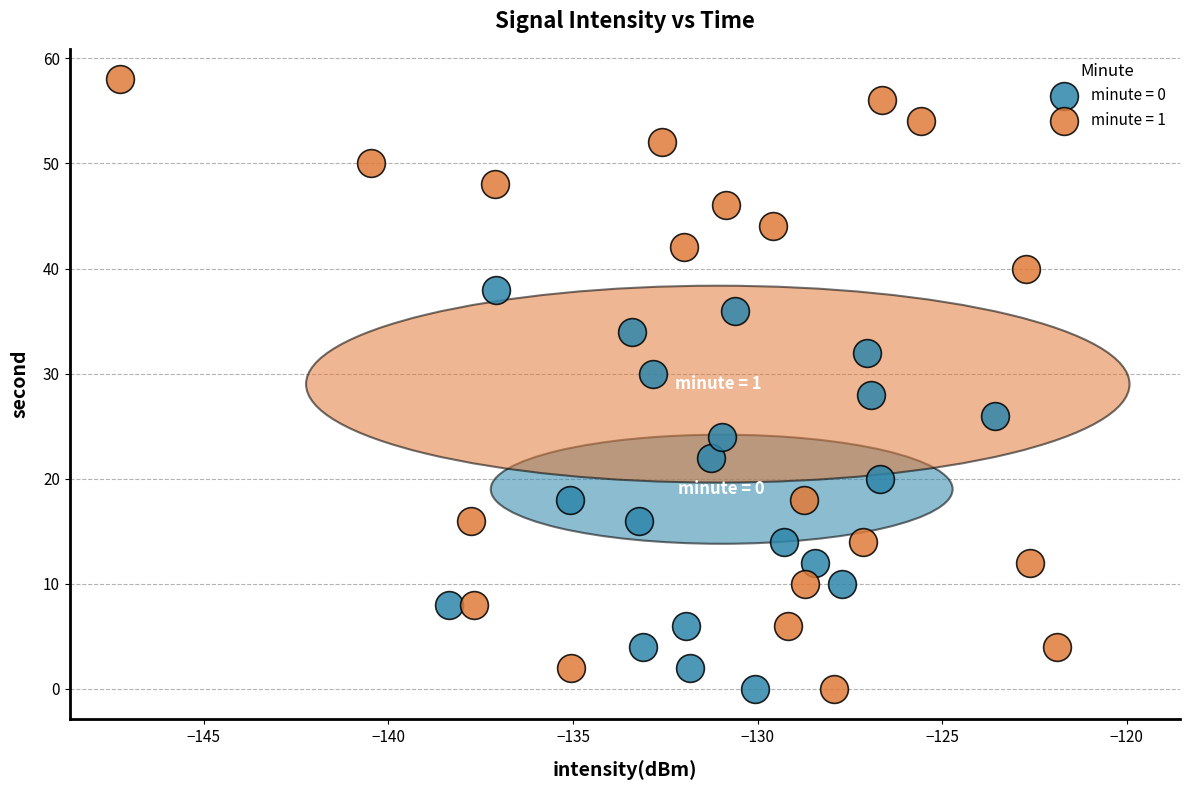

Which series reaches the maximum Y coordinate?

minute = 1